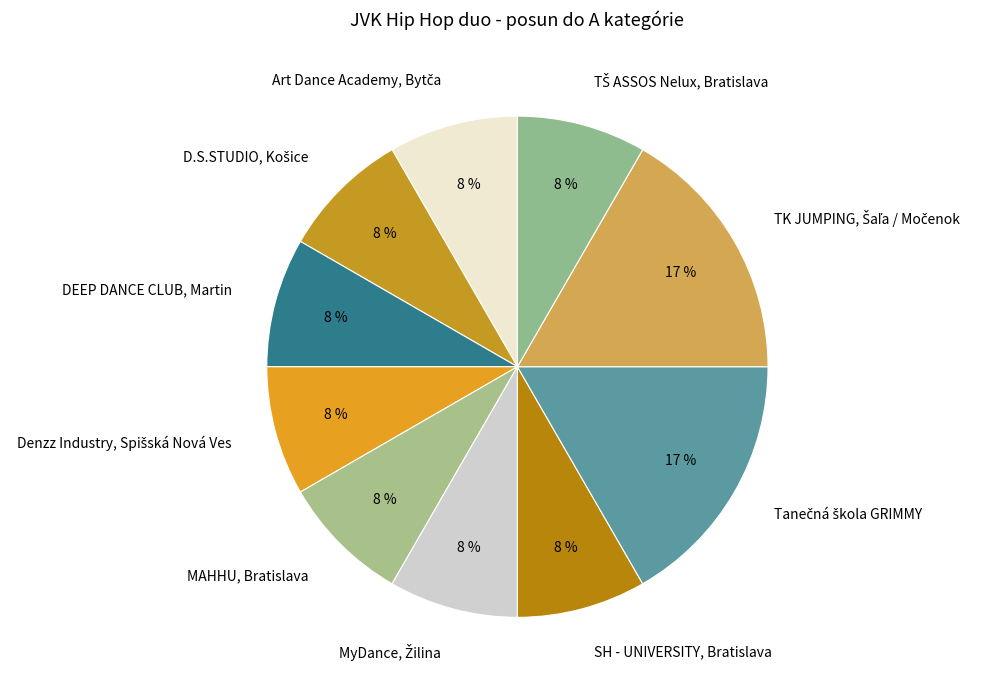

What percentage is the SH - UNIVERSITY, Bratislava slice, to the nearest percent?

8%